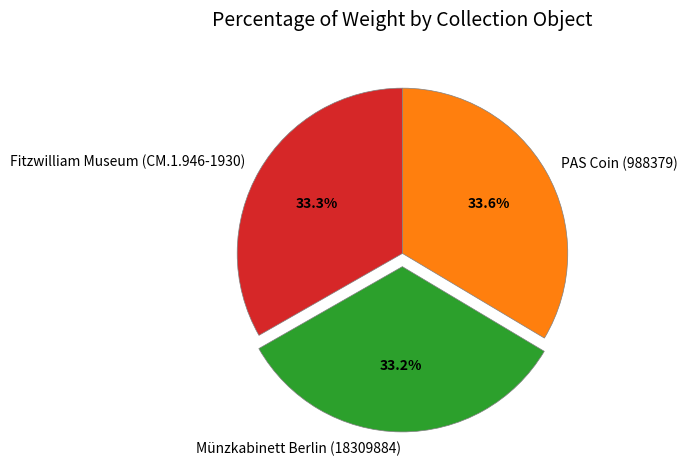

To the nearest percent, what is the average slice percentage?

33%